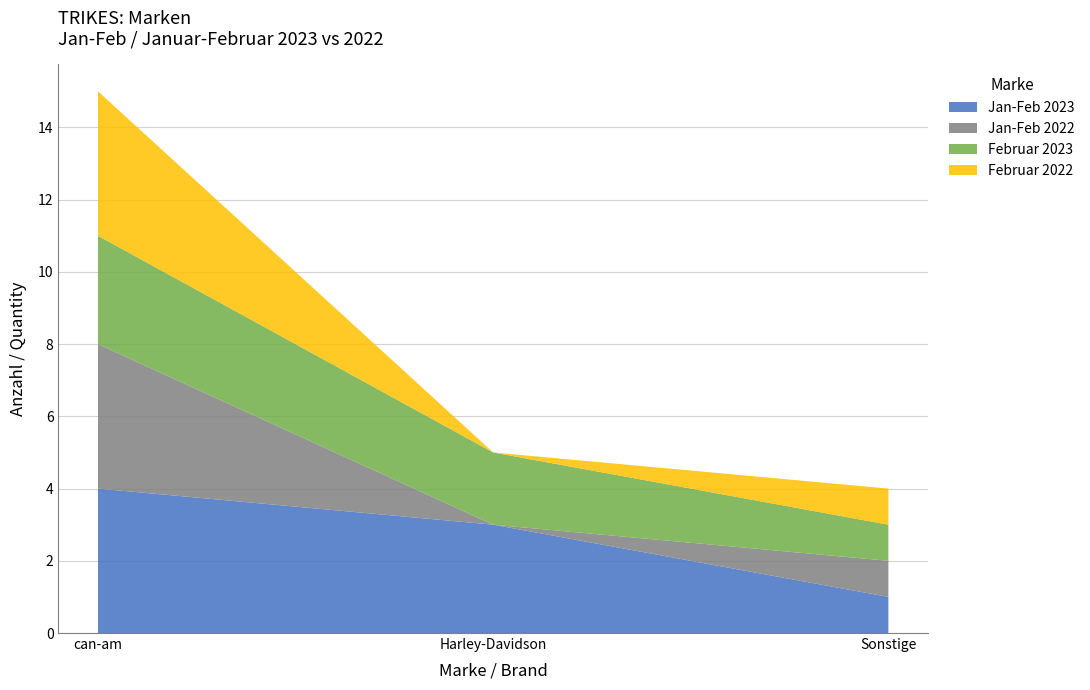

Reading left to right, what are all the values shown in this chart?

Jan-Feb 2023: 4	3	1
Jan-Feb 2022: 4	0	1
Februar 2023: 3	2	1
Februar 2022: 4	0	1